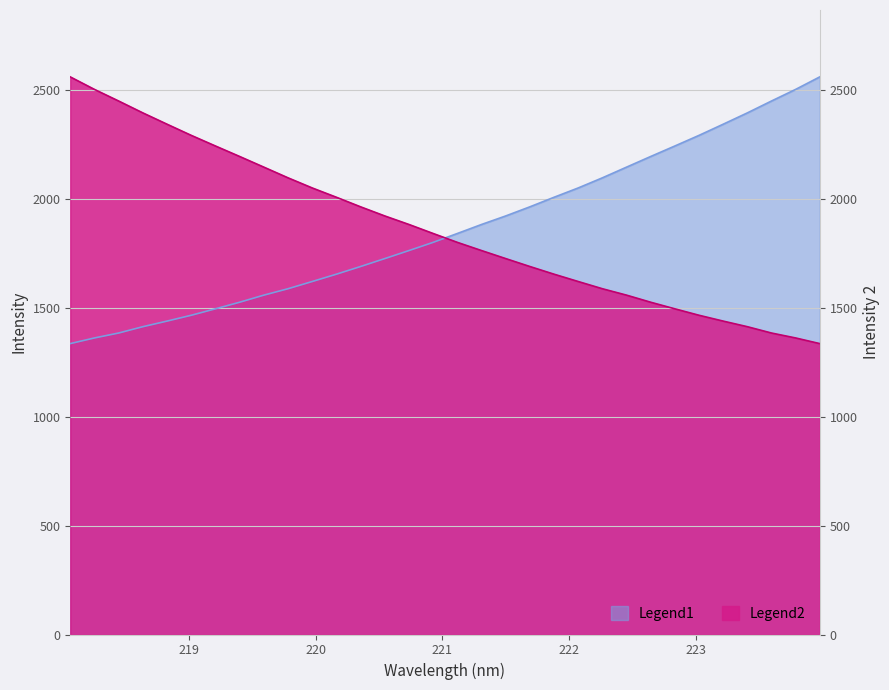

Reading right to left, what are all the values shown in this chart?

Legend1: 223.9802=2562.2	223.7895=2504.7	223.5987=2451.4	223.408=2396.8	223.2172=2344.8	223.0264=2293.5	222.8355=2244.7	222.6447=2196.5	222.4538=2147.6	222.263=2098.4	222.0721=2051.9	221.8812=2009.1	221.6902=1965.2	221.4993=1923.3	221.3083=1884.1	221.1174=1842.7	220.9264=1801.9	220.7354=1764.3	220.5444=1727.4	220.3533=1691.0	220.1623=1655.7	219.9712=1622.1	219.7801=1588.9	219.589=1559.5	219.3979=1526.9	219.2067=1496.6	219.0156=1467.0	218.8244=1440.2	218.6332=1414.5	218.442=1385.4	218.2508=1362.7	218.0596=1336.8
Legend2: 223.9802=1336.8	223.7895=1362.7	223.5987=1385.4	223.408=1414.5	223.2172=1440.2	223.0264=1467.0	222.8355=1496.6	222.6447=1526.9	222.4538=1559.5	222.263=1588.9	222.0721=1622.1	221.8812=1655.7	221.6902=1691.0	221.4993=1727.4	221.3083=1764.3	221.1174=1801.9	220.9264=1842.7	220.7354=1884.1	220.5444=1923.3	220.3533=1965.2	220.1623=2009.1	219.9712=2051.9	219.7801=2098.4	219.589=2147.6	219.3979=2196.5	219.2067=2244.7	219.0156=2293.5	218.8244=2344.8	218.6332=2396.8	218.442=2451.4	218.2508=2504.7	218.0596=2562.2